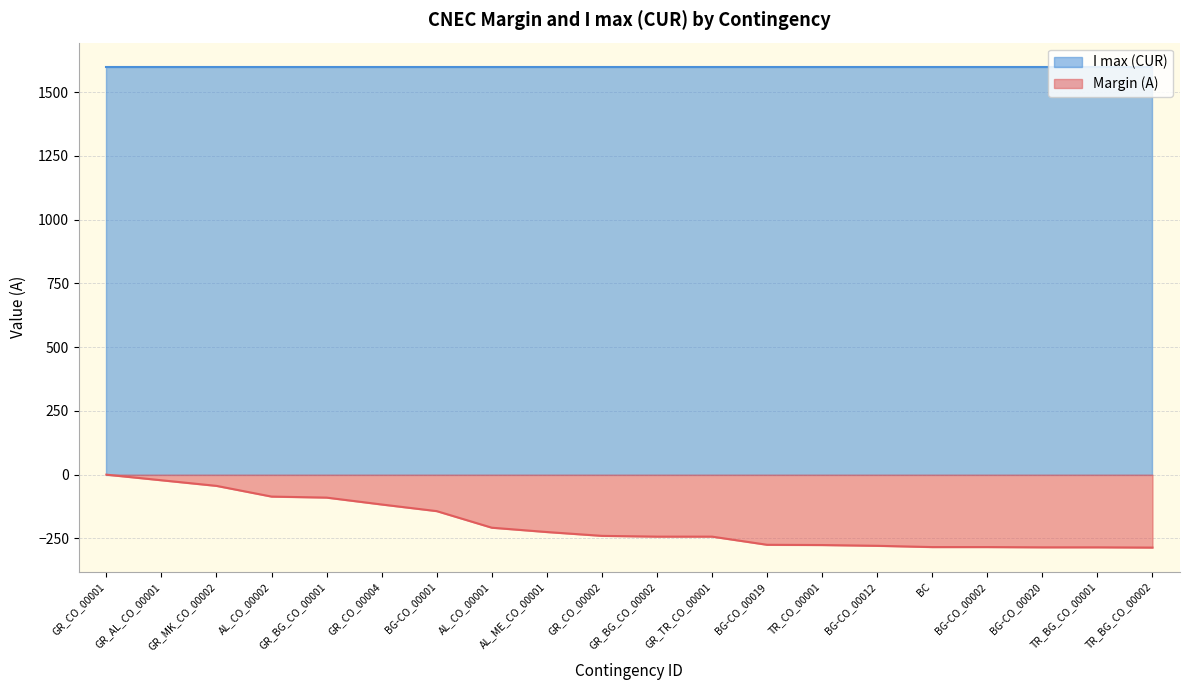

Where is the data nearest to the value -143?

BG-CO_00001